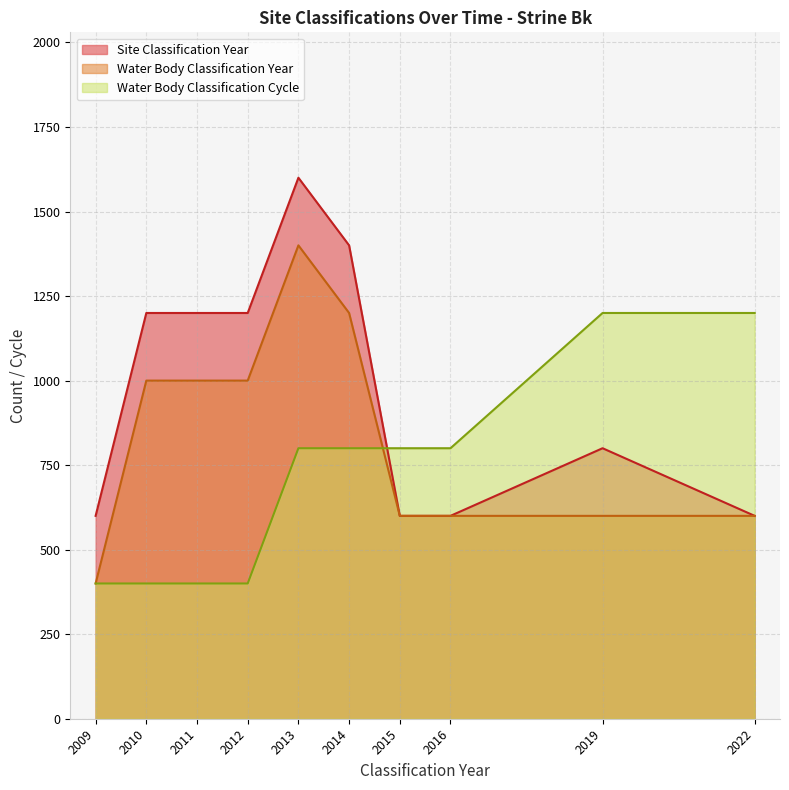

Is it true that Water Body Classification Cycle equals 3 at 2014?

False